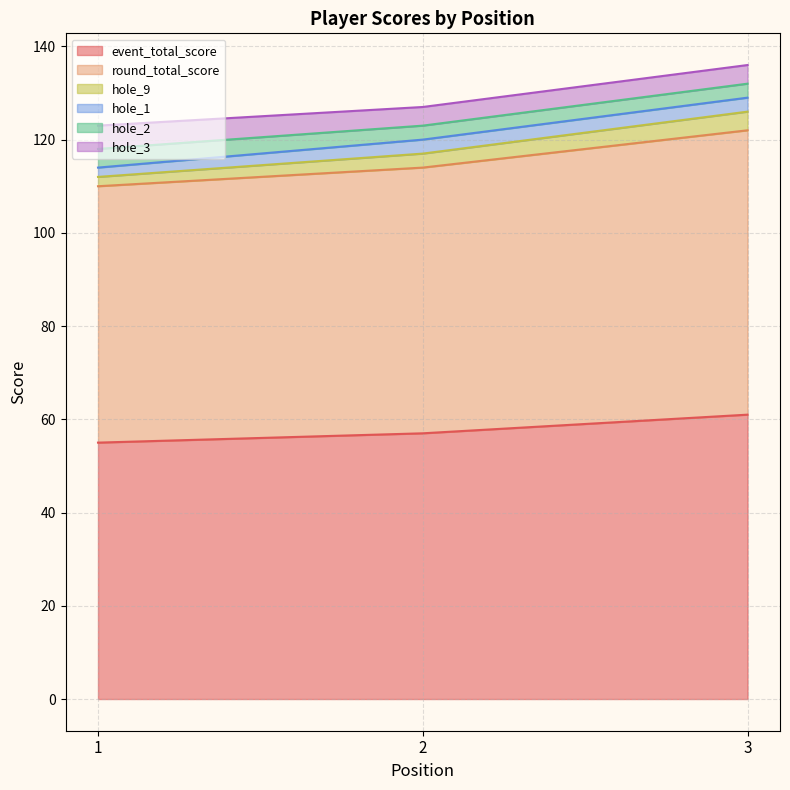

At which label is hole_9 closest to 121?

2